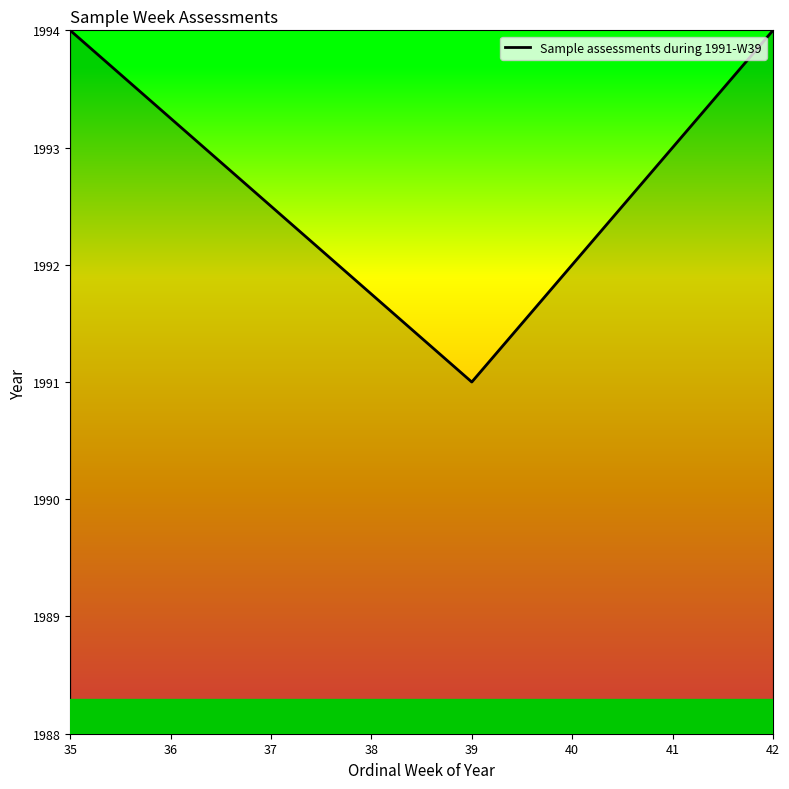

What is the sum of all values?

5979